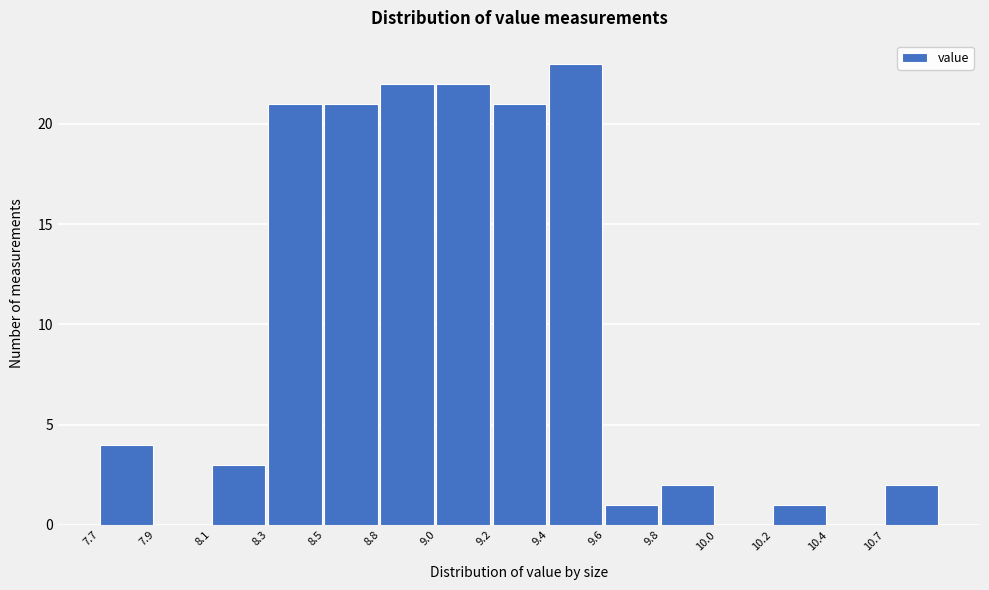

Reading left to right, list all the values displayed in this chart.

7.7=4	7.9=0	8.1=3	8.3=21	8.5=21	8.8=22	9.0=22	9.2=21	9.4=23	9.6=1	9.8=2	10.0=0	10.2=1	10.4=0	10.7=2